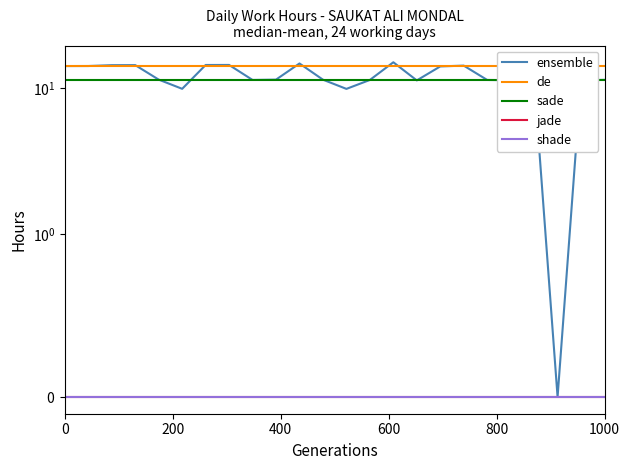

Which series has the widest spread of values?

ensemble